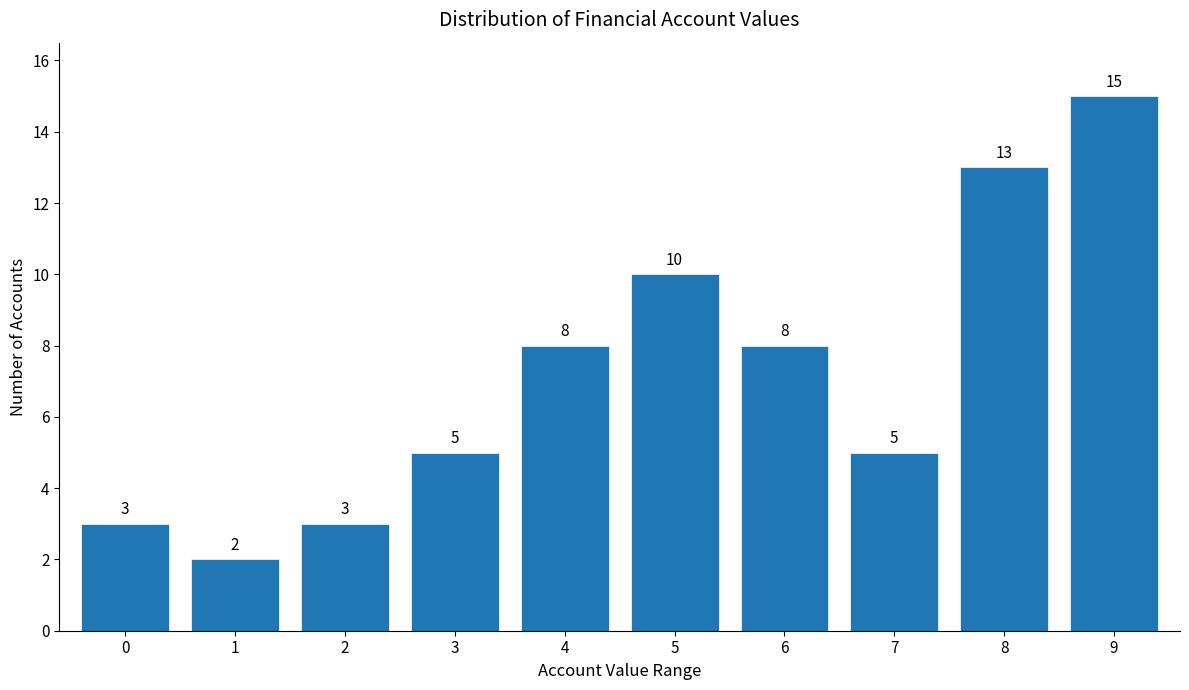

Reading right to left, what are all the values shown in this chart?

9=15	8=13	7=5	6=8	5=10	4=8	3=5	2=3	1=2	0=3